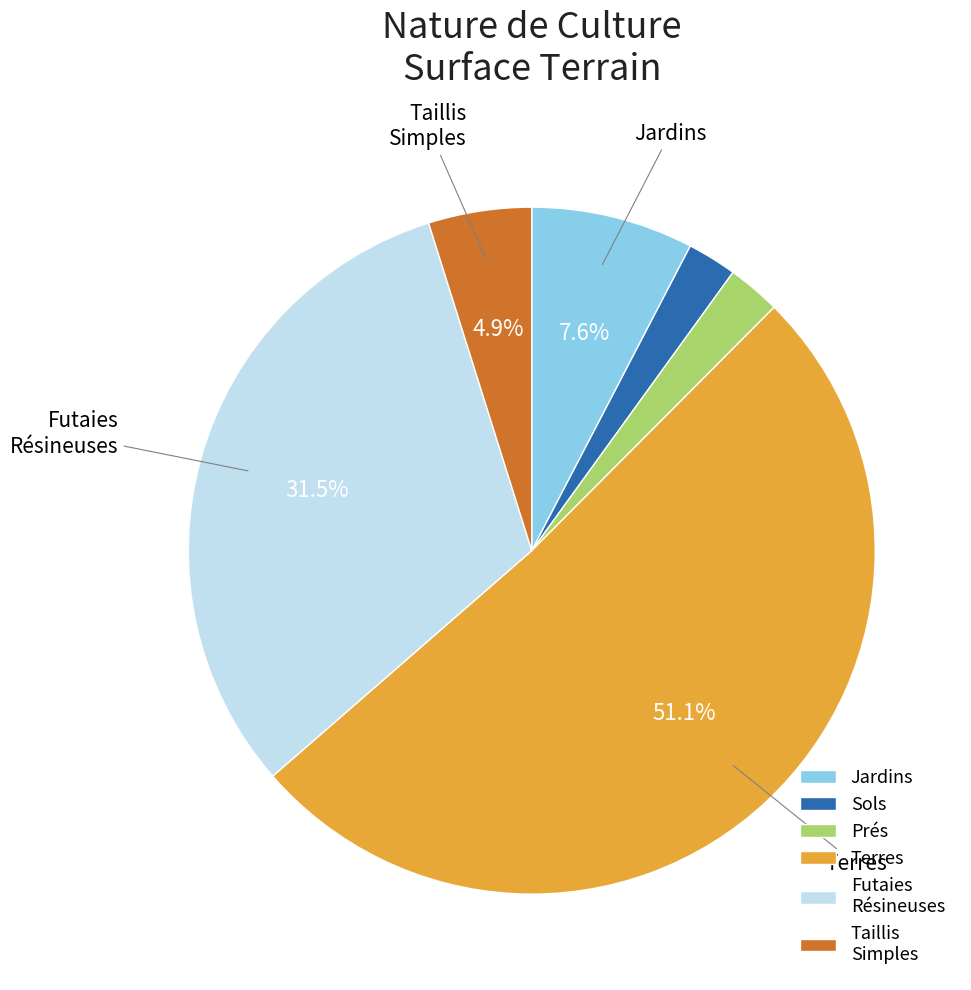

Between Futaies Résineuses and Prés, which is larger?

Futaies Résineuses